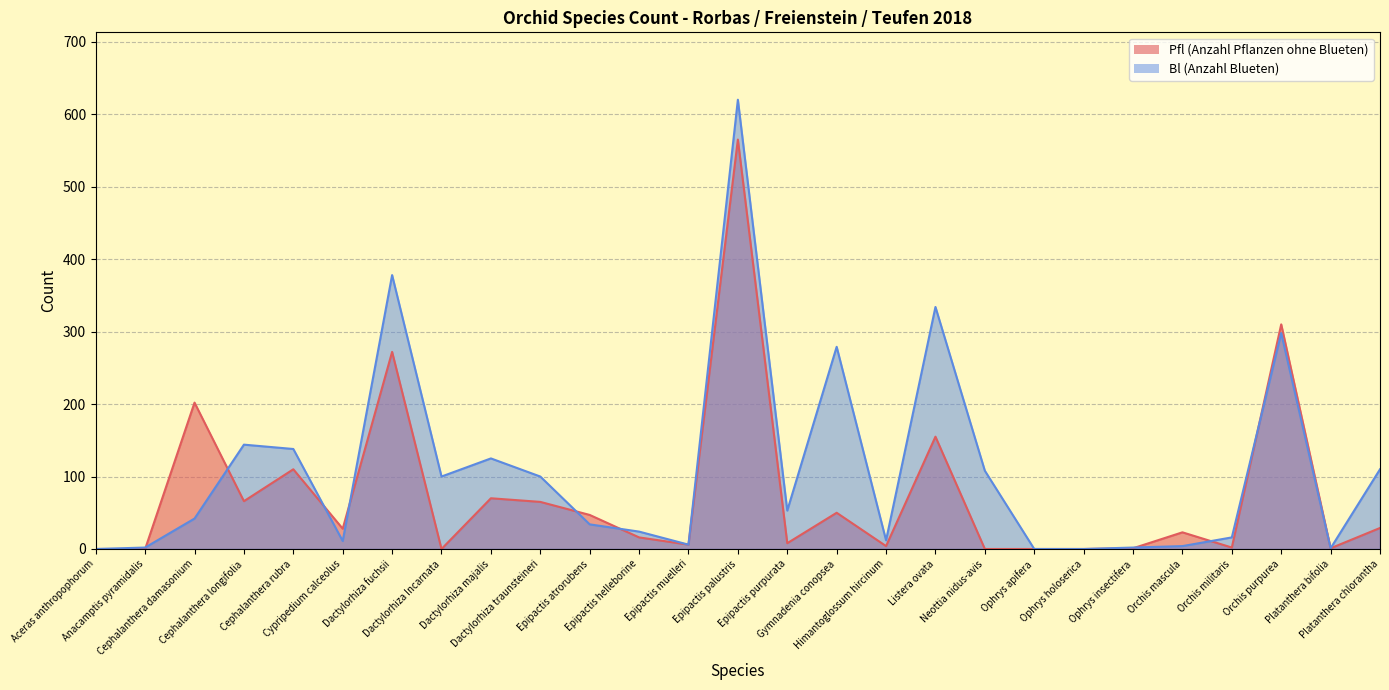

How many interior local valleys does the Pfl (Anzahl Pflanzen ohne Blueten) series have?

8